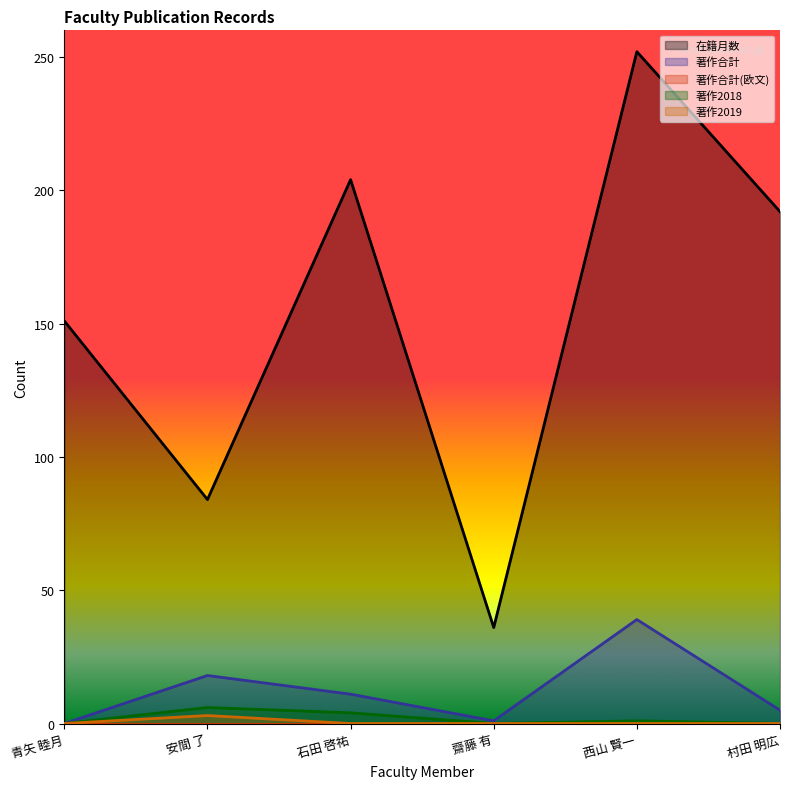

Where is 著作合計 nearest to the value 19?

安間 了